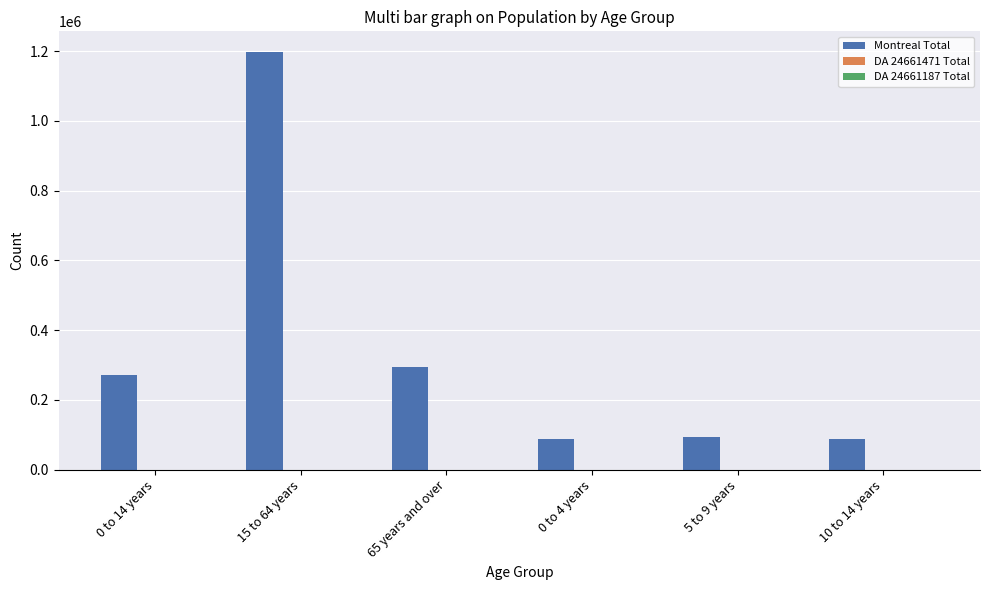

At which category does the chart reach its peak across all series?

15 to 64 years